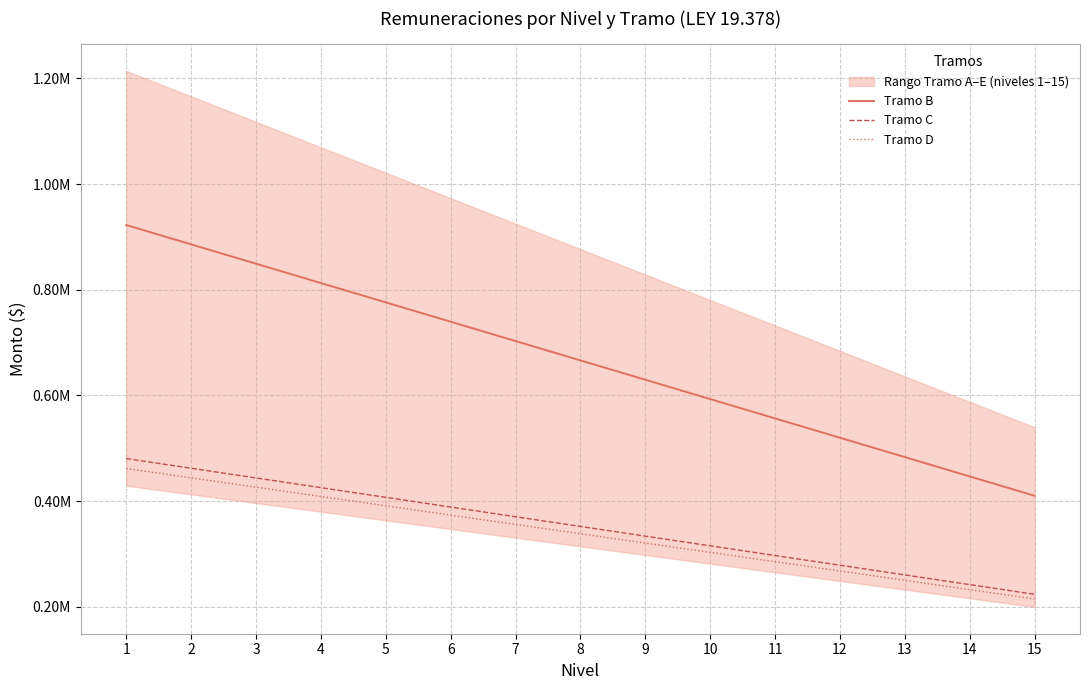

Reading left to right, list all the values displayed in this chart.

Tramo B: 1=922437.0	2=885832.4	3=849227.7	4=812623.1	5=776018.4	6=739413.8	7=702809.1	8=666204.5	9=629599.9	10=592995.2	11=556390.6	12=519785.9	13=483181.3	14=446576.6	15=409972.0
Tramo C: 1=480408.9	2=462054.4	3=443699.9	4=425345.4	5=406990.9	6=388636.4	7=370281.9	8=351927.5	9=333573.0	10=315218.5	11=296864.0	12=278509.5	13=260155.0	14=241800.5	15=223446.0
Tramo D: 1=461514.7	2=443882.1	3=426249.5	4=408616.8	5=390984.2	6=373351.6	7=355719.0	8=338086.3	9=320453.7	10=302821.1	11=285188.5	12=267555.9	13=249923.2	14=232290.6	15=214658.0